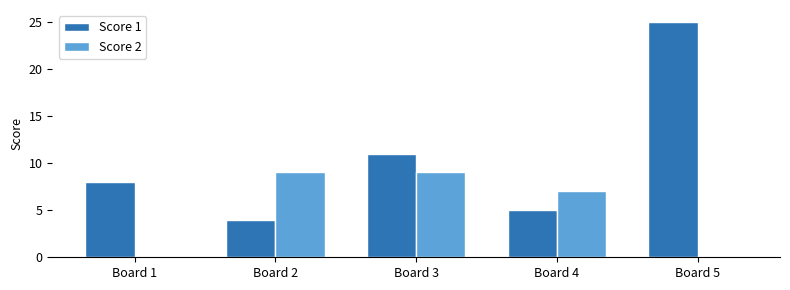

At which category is the sum across all series the highest?

Board 5